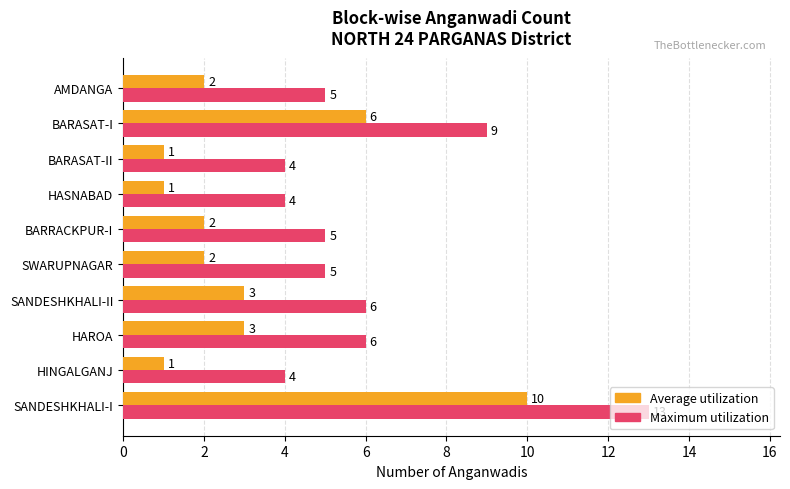

Count the Maximum utilization values in the range 4 to 6.

8